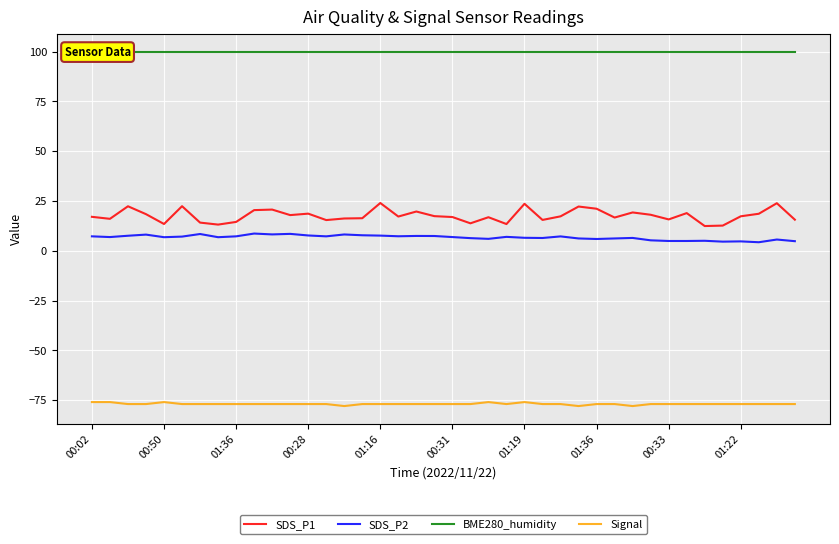

Rank the series by their maximum value, from lowest to highest.

Signal, SDS_P2, SDS_P1, BME280_humidity